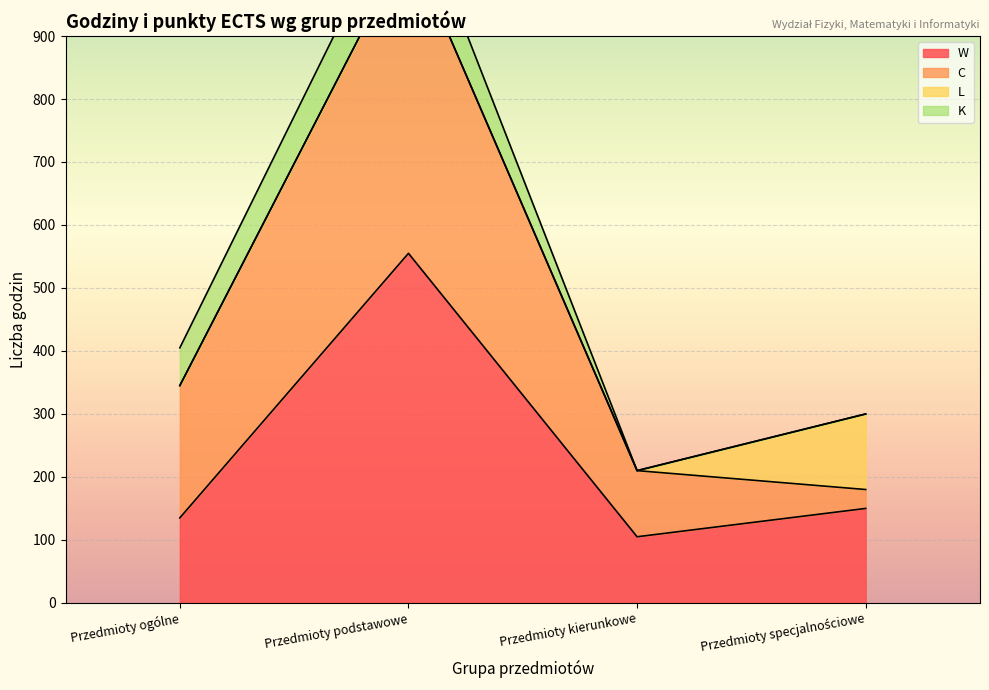

How many values in the Suma godz. series are below 405?

2